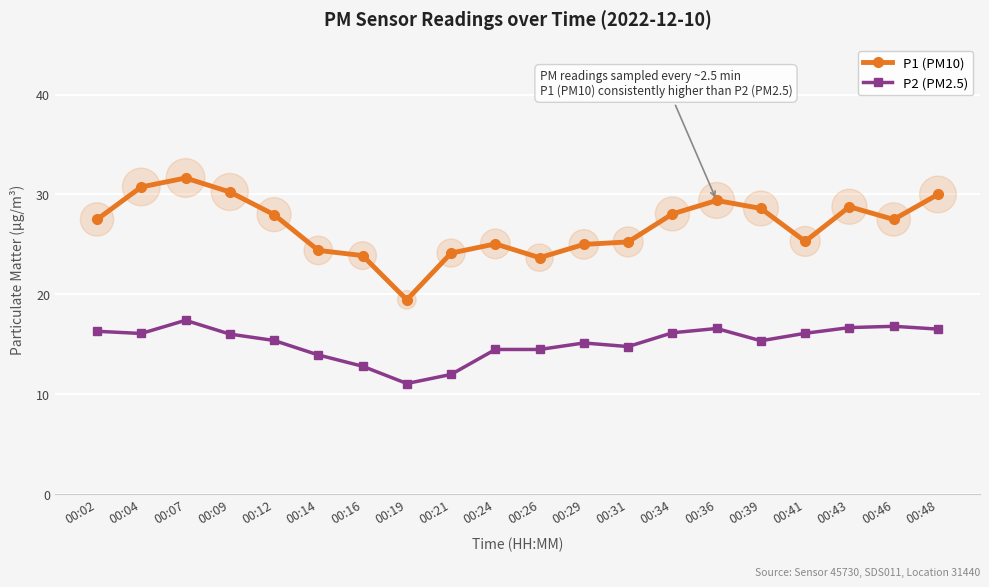

Which series has the largest range (max minus min)?

P1 (PM10)